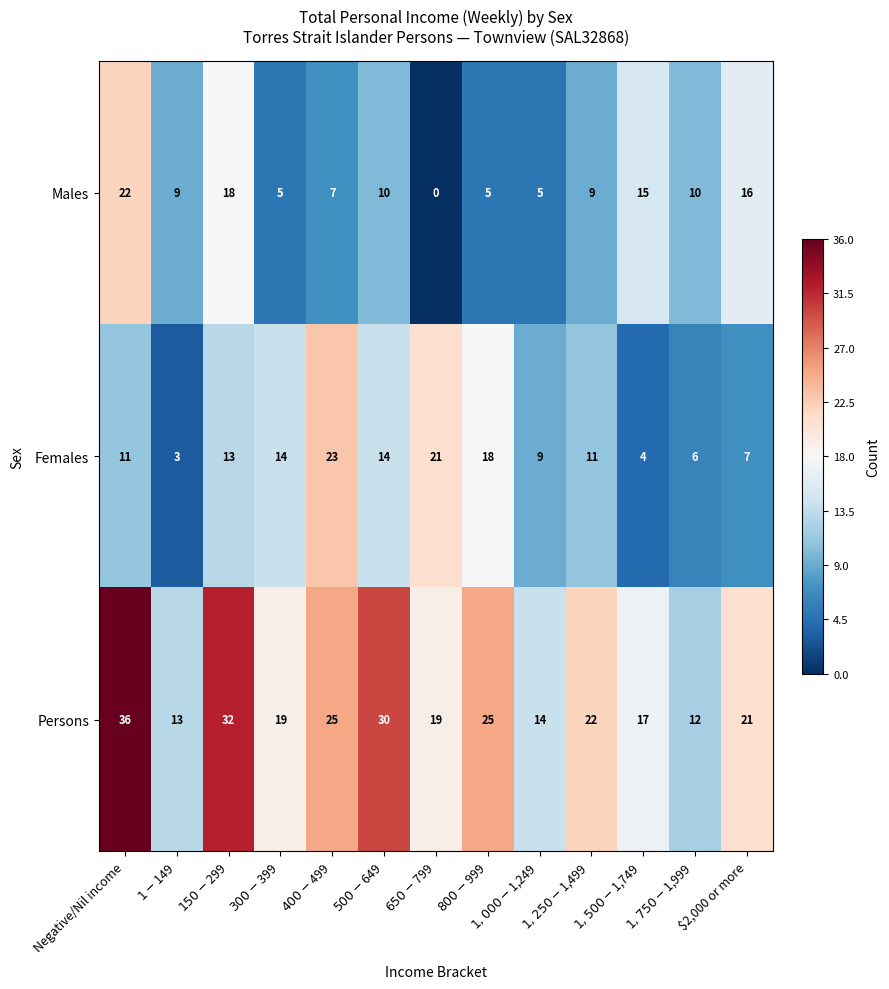

What is the difference between the second highest and second lowest values in the Males series?

13